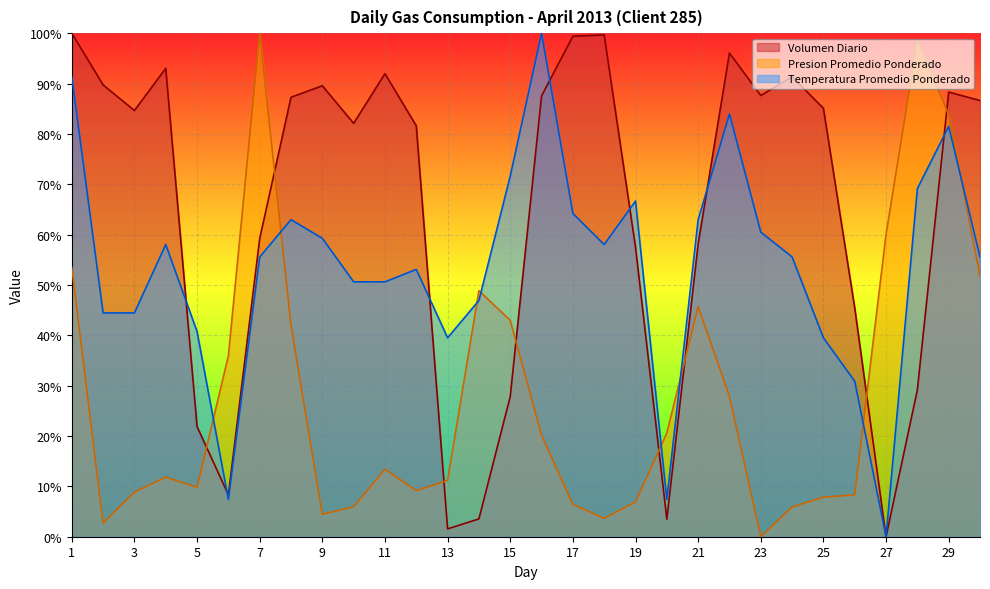

What are all the series names shown in the legend?

Volumen Diario, Presion Promedio Ponderado, Temperatura Promedio Ponderado